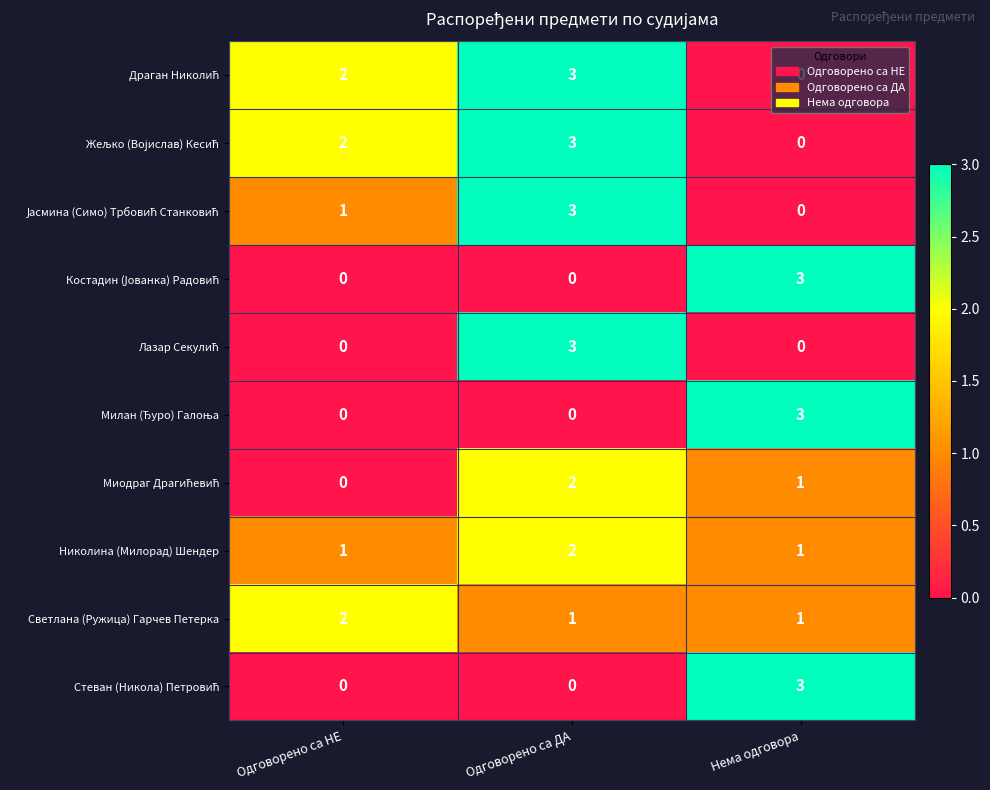

What is the greatest value displayed?

3